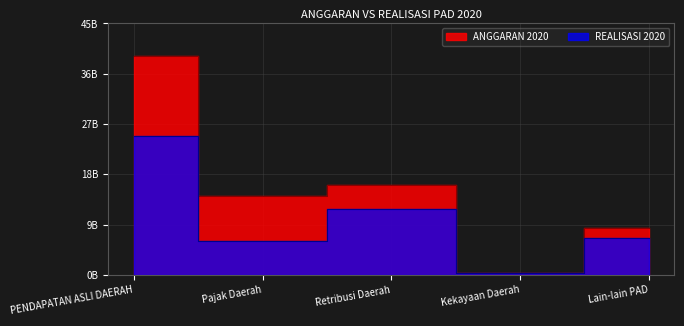

The value of REALISASI 2020 at Lain-lain PAD is 9888247670.3. True or false?

False